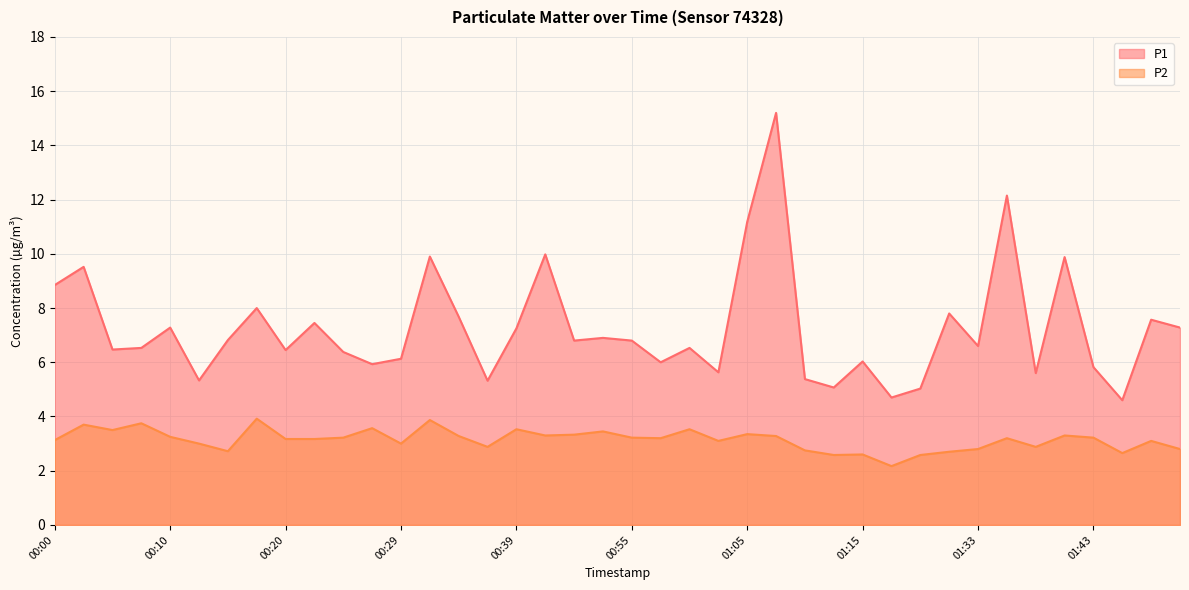

Reading left to right, transcribe all the data shown in this chart.

P1: 8.8	9.5	6.5	6.5	7.3	5.3	6.8	8.0	6.5	7.5	6.4	5.9	6.1	9.9	7.7	5.3	7.2	10.0	6.8	6.9	6.8	6.0	6.5	5.6	11.2	15.2	5.4	5.1	6.0	4.7	5.0	7.8	6.6	12.2	5.6	9.9	5.8	4.6	7.6	7.3
P2: 3.1	3.7	3.5	3.8	3.2	3.0	2.7	3.9	3.2	3.2	3.2	3.6	3.0	3.9	3.3	2.9	3.5	3.3	3.3	3.5	3.2	3.2	3.5	3.1	3.4	3.3	2.8	2.6	2.6	2.2	2.6	2.7	2.8	3.2	2.9	3.3	3.2	2.6	3.1	2.8